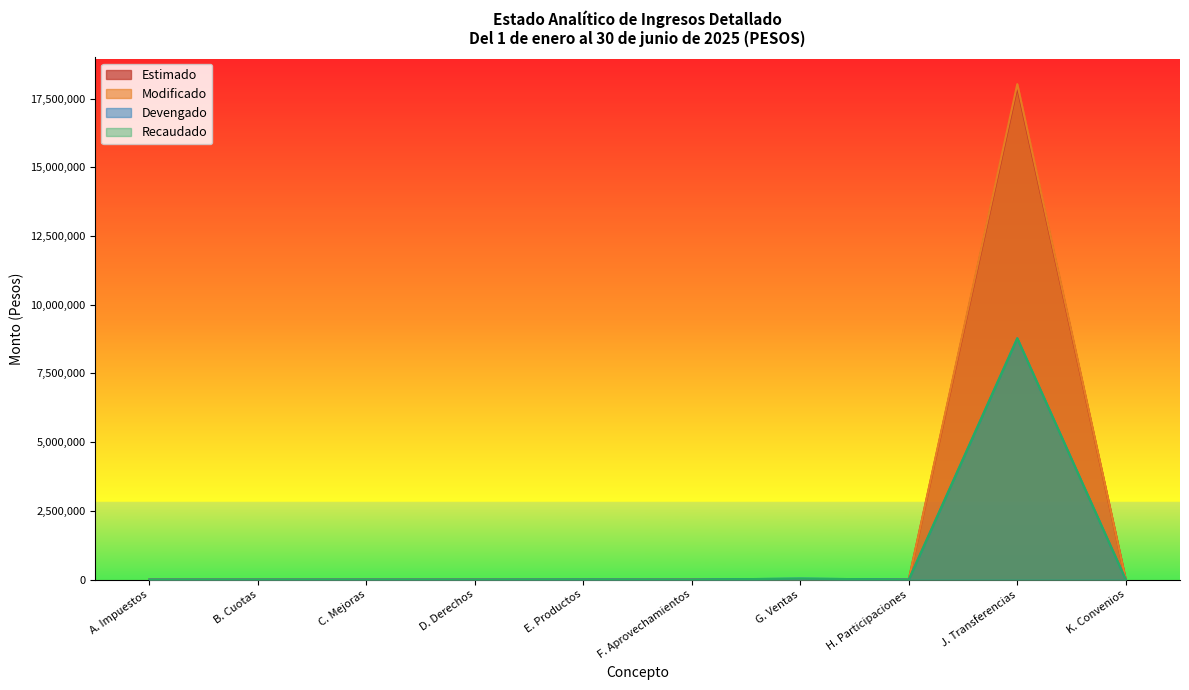

In Recaudado, how many points are higher than both neighbors (excluding endpoints)?

3